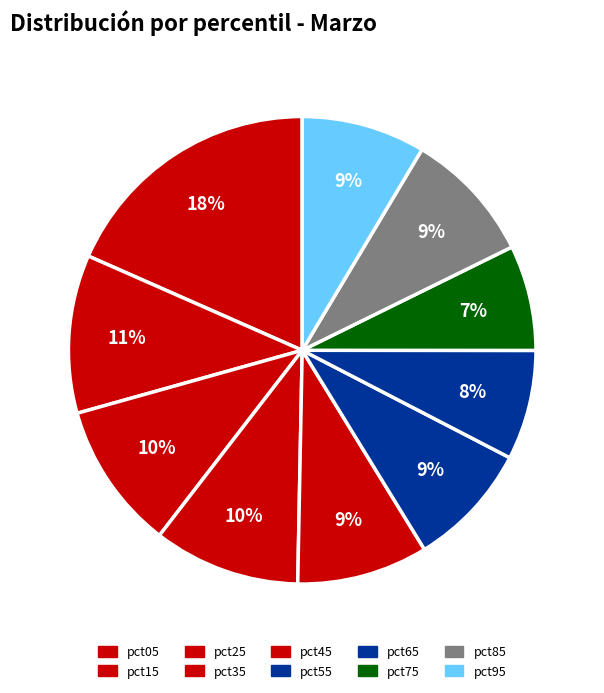

How many slices are in this pie chart?

10